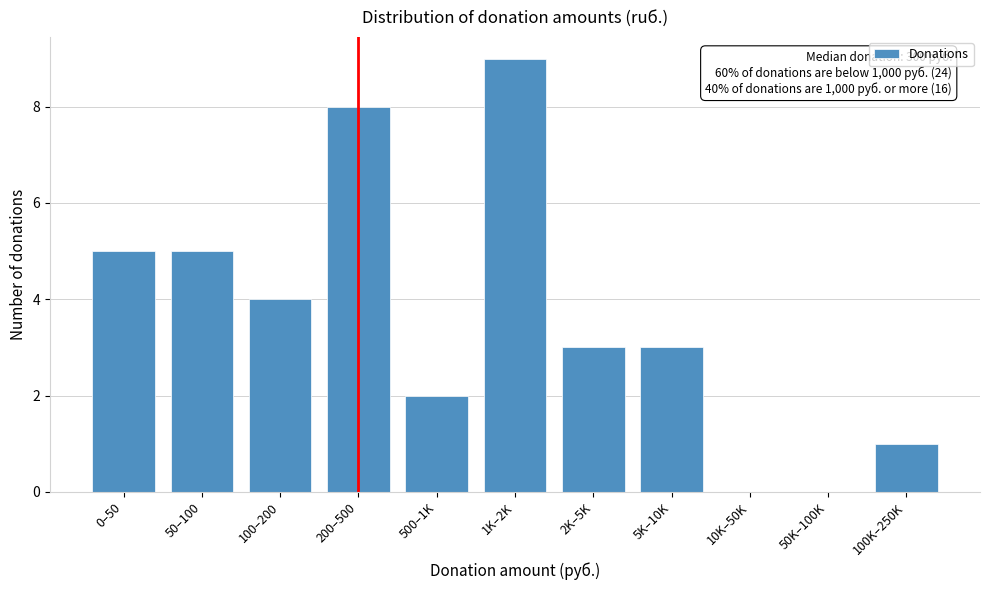

Reading left to right, list all the values displayed in this chart.

0–50=5	50–100=5	100–200=4	200–500=8	500–1K=2	1K–2K=9	2K–5K=3	5K–10K=3	10K–50K=0	50K–100K=0	100K–250K=1